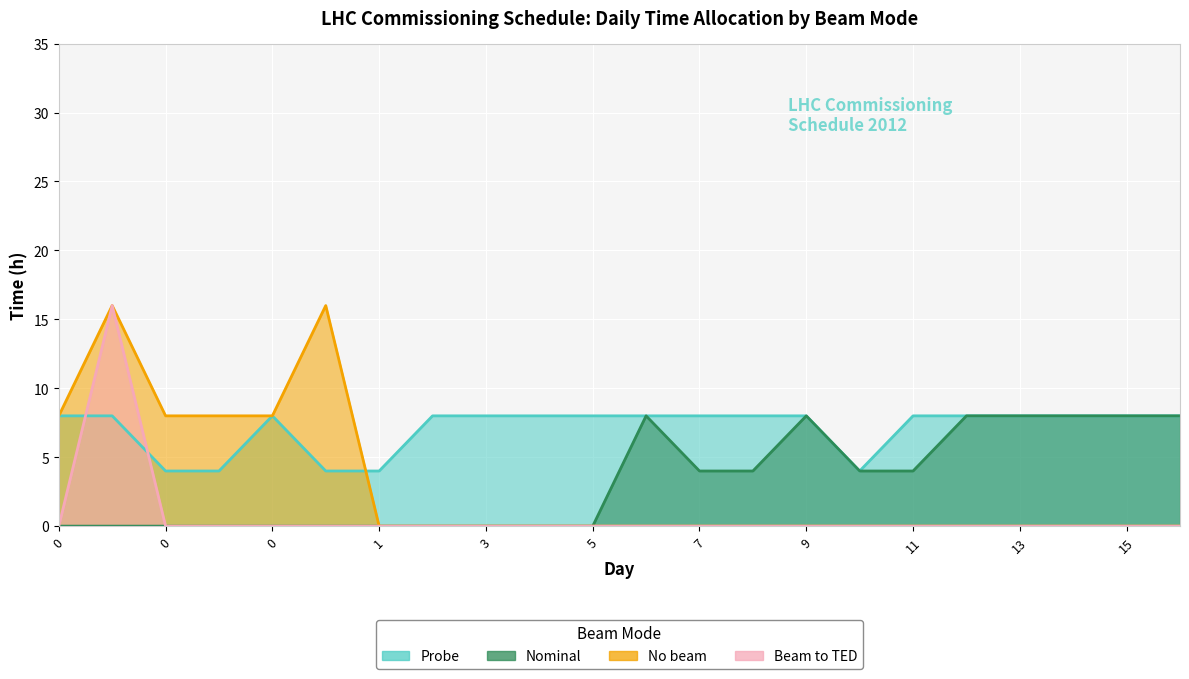

Is the value of Beam to TED at 0 greater than the value of Nominal at 5?

No